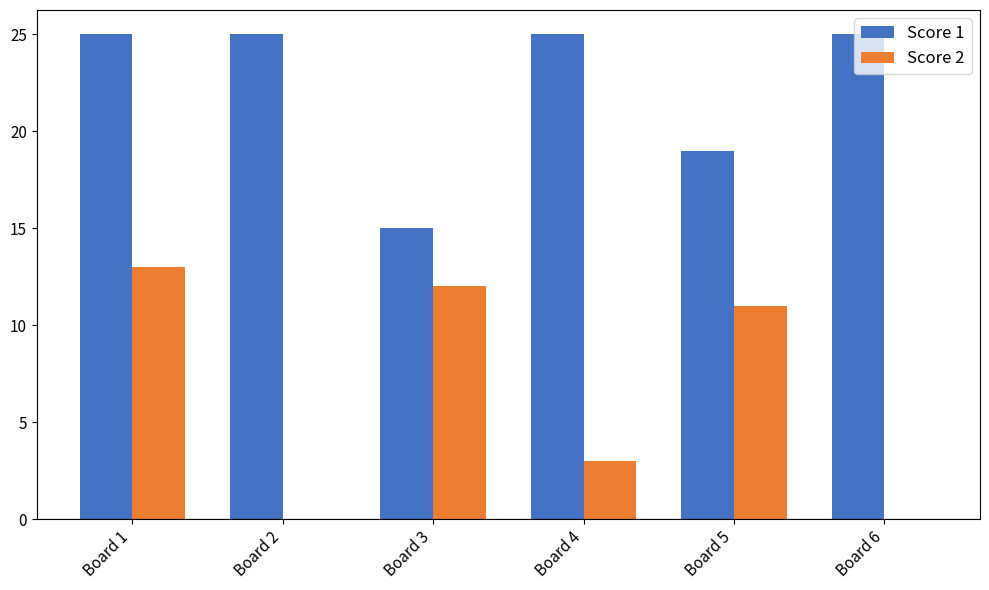

Reading left to right, extract all data points from this chart.

Score 1: 25	25	15	25	19	25
Score 2: 13	0	12	3	11	0